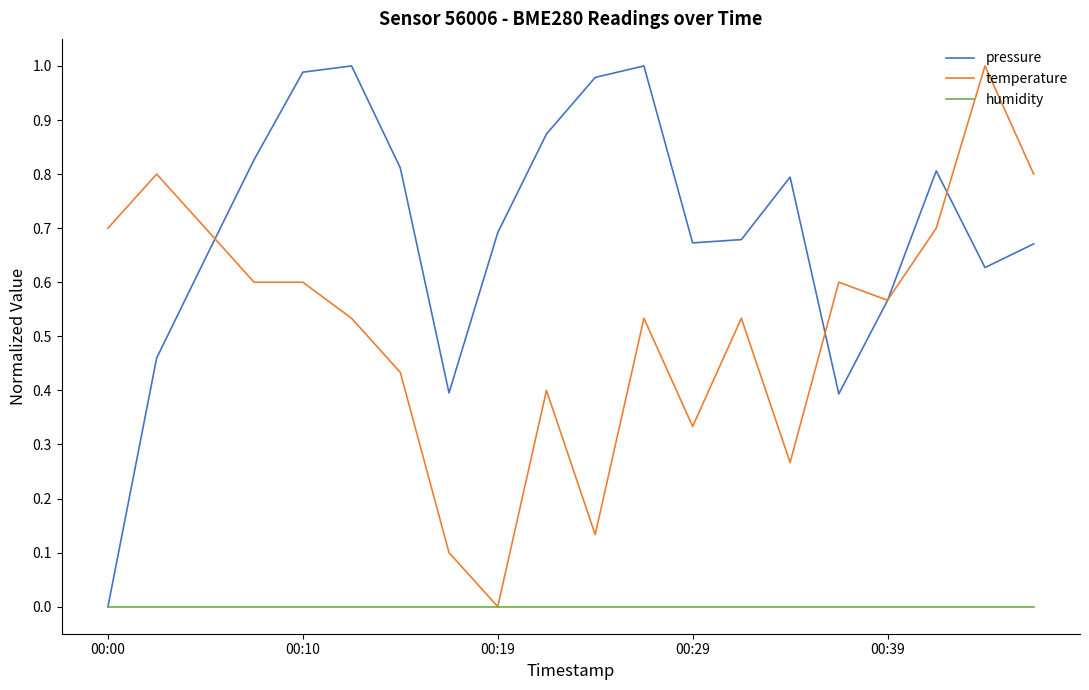

Rank the series by their average value, from lowest to highest.

humidity, temperature, pressure